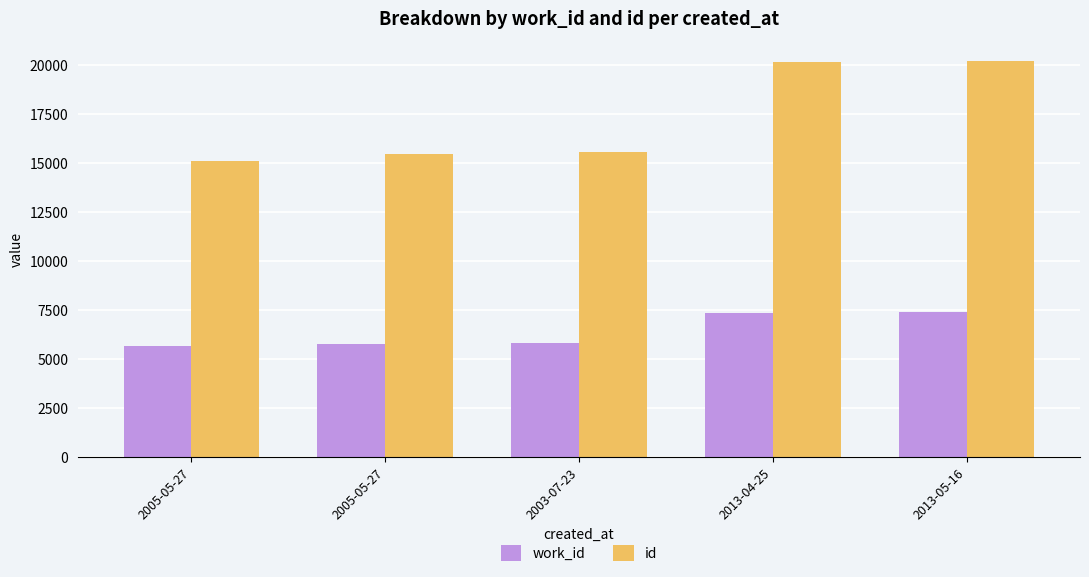

At which label does id reach its peak?

2013-05-16